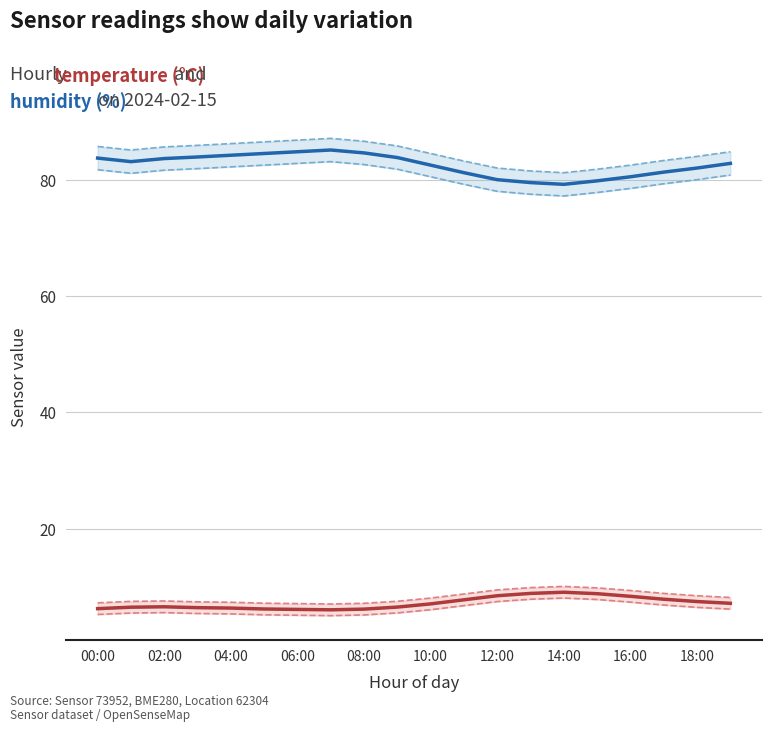

True or false: temperature and humidity intersect in this chart.

False